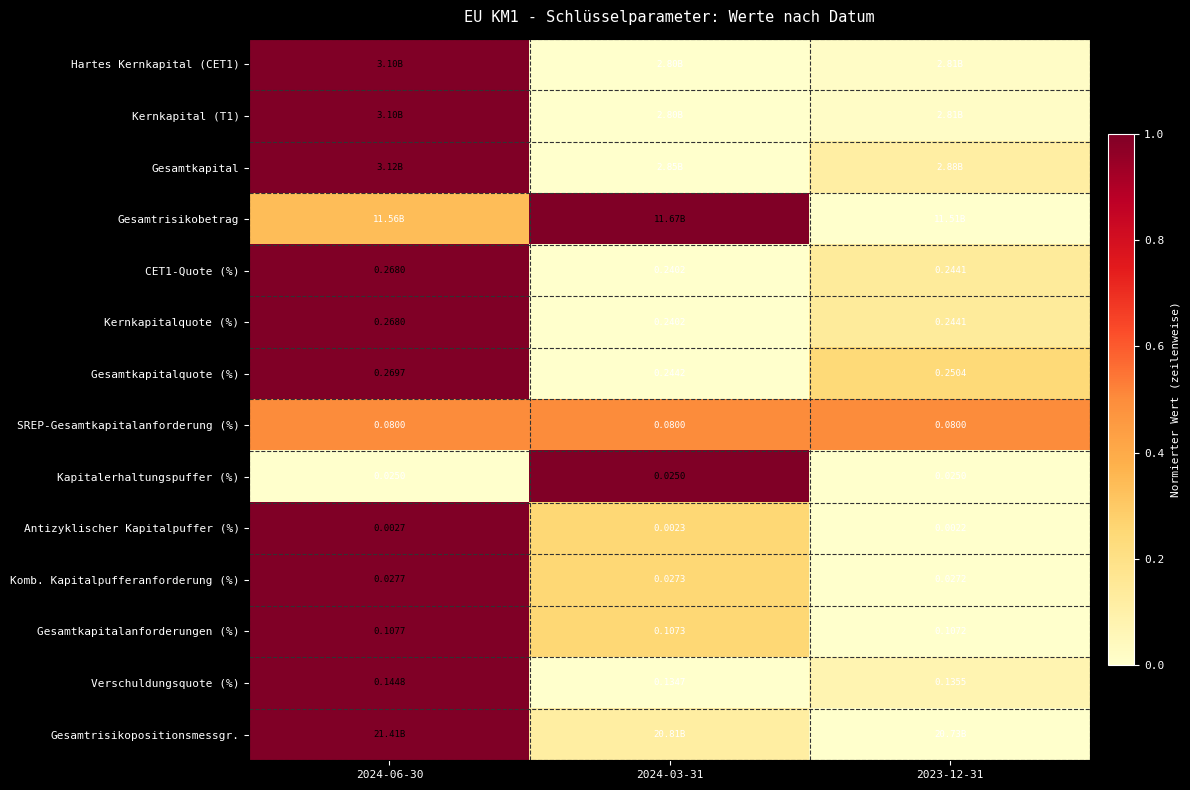

At 2024-03-31, list the series in order from largest to smallest.

Gesamtrisikobetrag, Kapitalerhaltungspuffer (%), SREP-Gesamtkapitalanforderung (%), Komb. Kapitalpufferanforderung (%), Antizyklischer Kapitalpuffer (%), Gesamtkapitalanforderungen (%), Gesamtrisikopositionsmessgr., Hartes Kernkapital (CET1), Kernkapital (T1), Gesamtkapital, CET1-Quote (%), Kernkapitalquote (%), Gesamtkapitalquote (%), Verschuldungsquote (%)